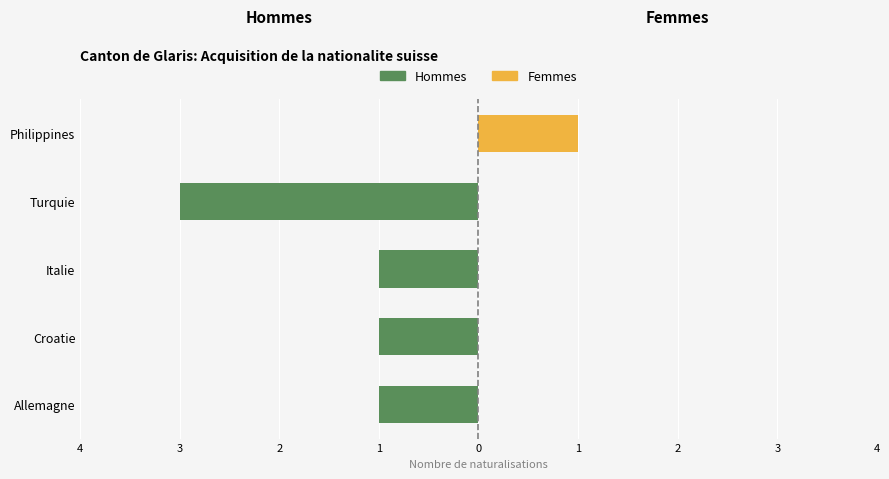

What is the sum of all Femmes values?

1